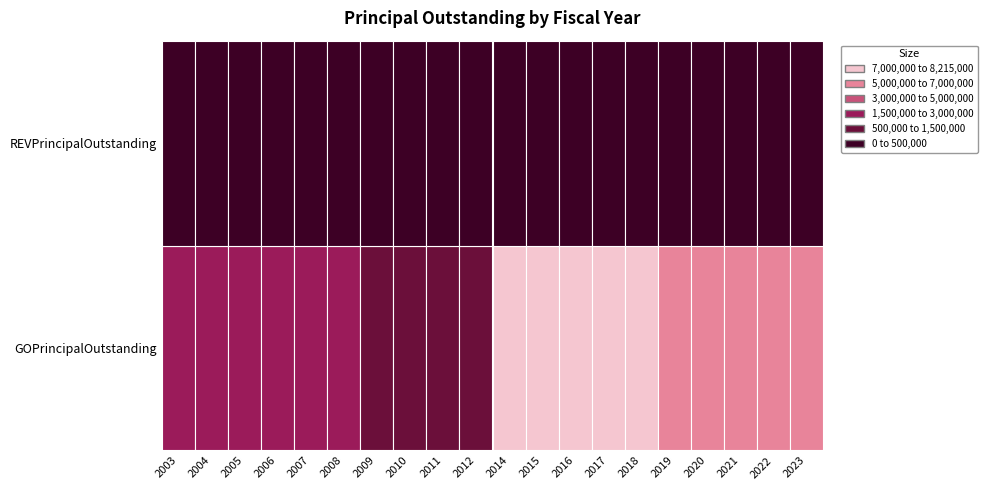

At 2005, list the series in order from largest to smallest.

GOPrincipalOutstanding, REVPrincipalOutstanding